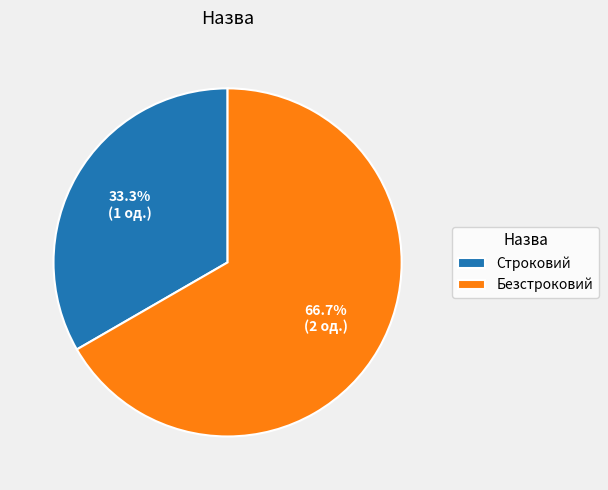

Rank the categories by value from lowest to highest.

Строковий, Безстроковий